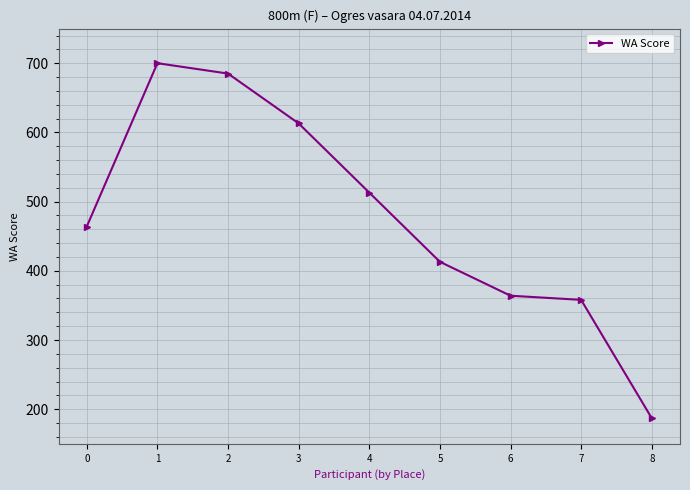

What is the sum of all values?

4297